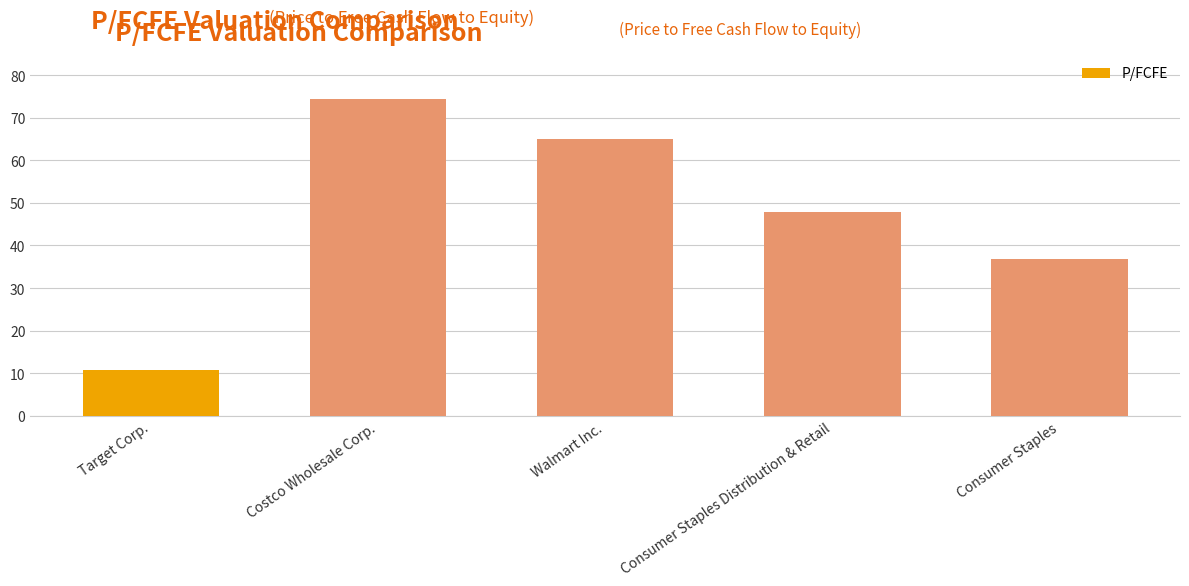

Rank the categories by value from lowest to highest.

Target Corp., Consumer Staples, Consumer Staples Distribution & Retail, Walmart Inc., Costco Wholesale Corp.